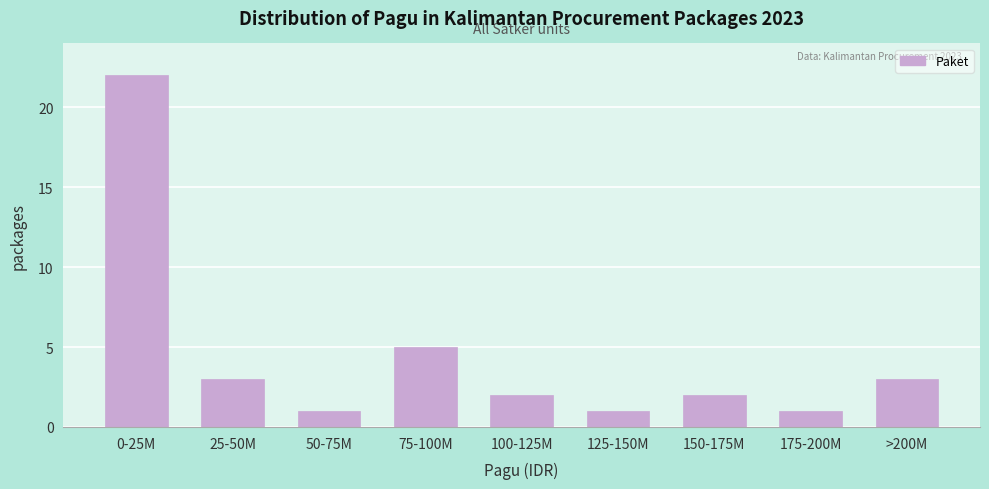

Reading left to right, what are all the values shown in this chart?

22	3	1	5	2	1	2	1	3